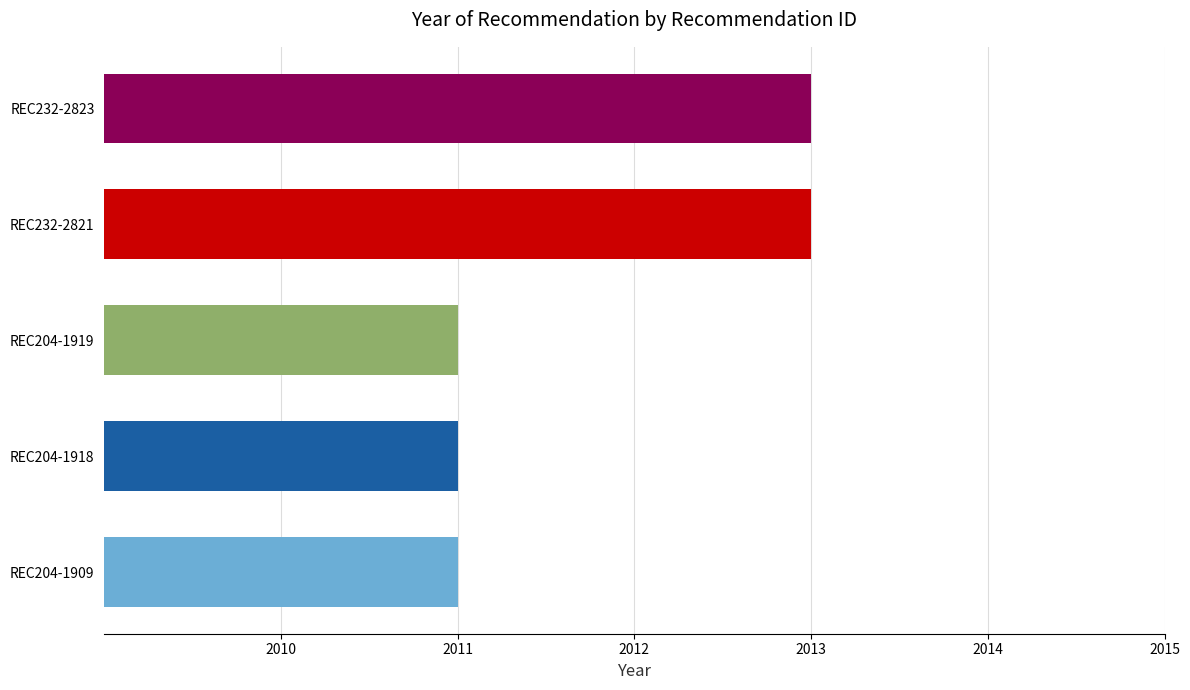

Is it true that the value at REC204-1909 is 2011?

True